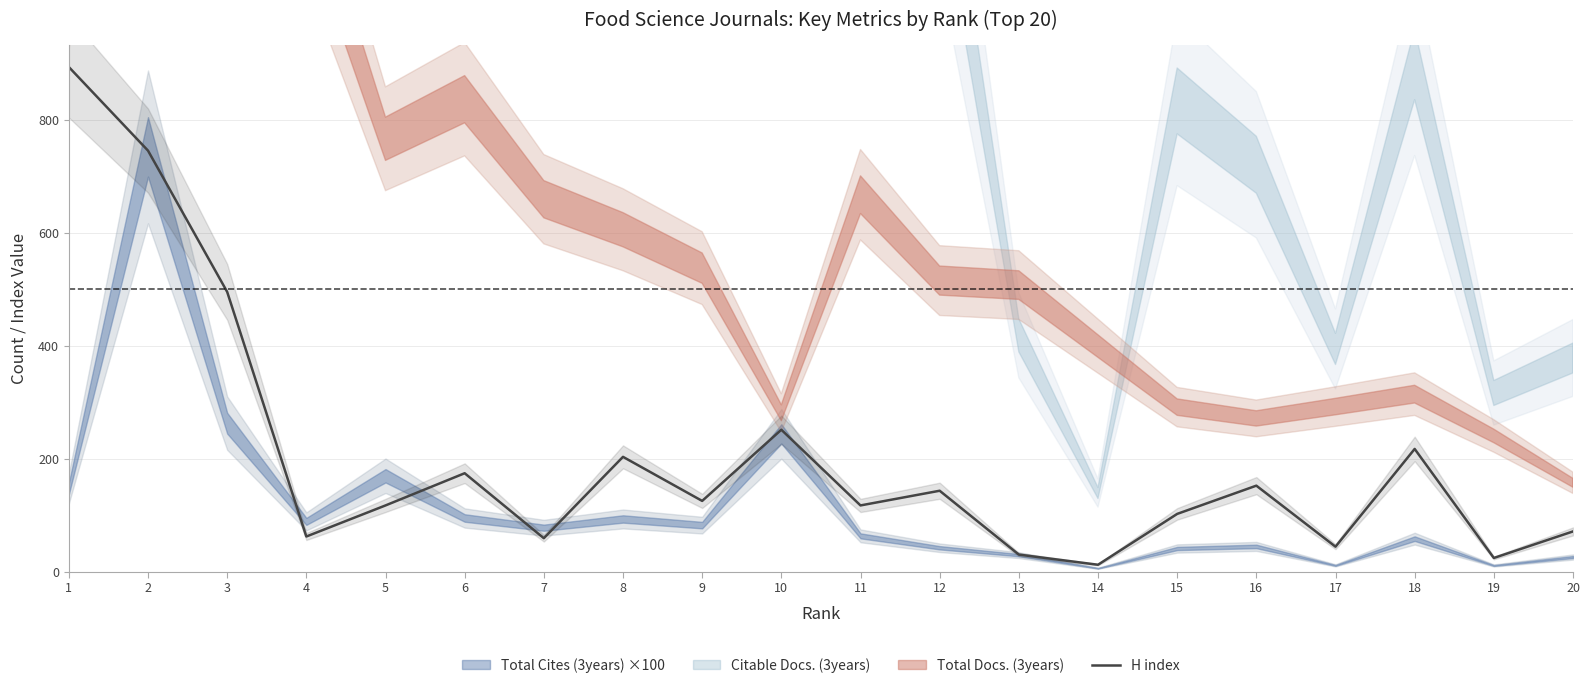

The H index series shows 107 at 20. True or false?

False